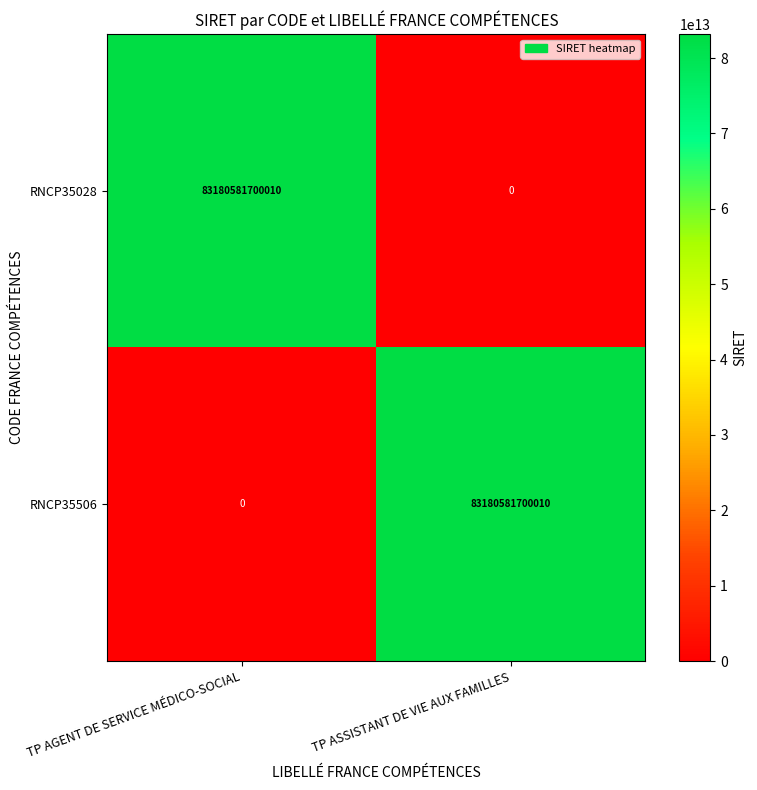

Rank the series at TP AGENT DE SERVICE MÉDICO-SOCIAL from lowest to highest value.

RNCP35506, RNCP35028